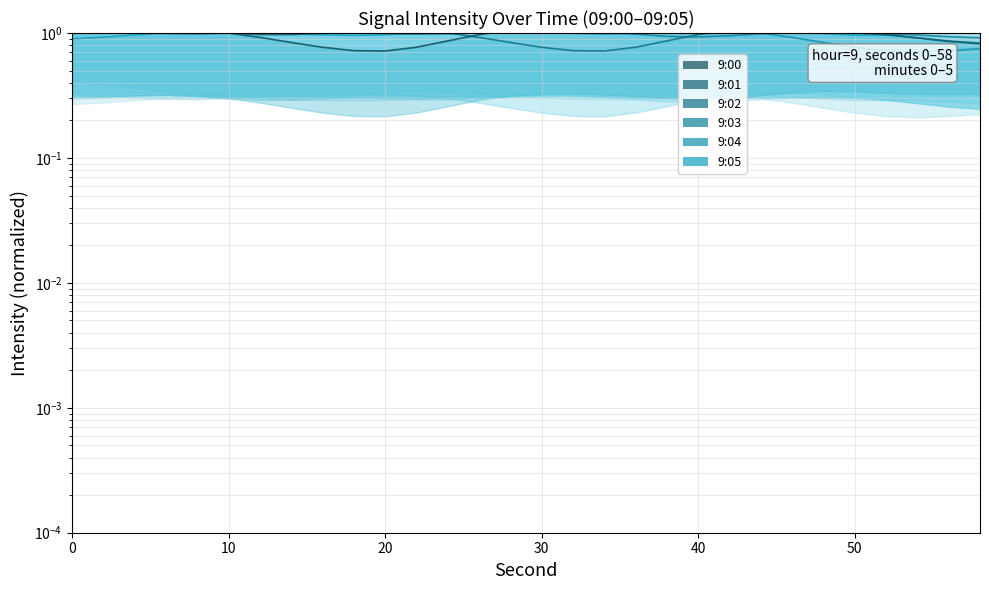

What is the spread (max minus min) of values at 20?

0.2